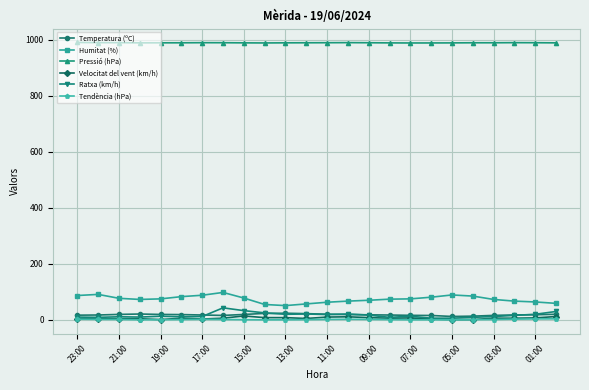

Count the number of categories in the chart.

24